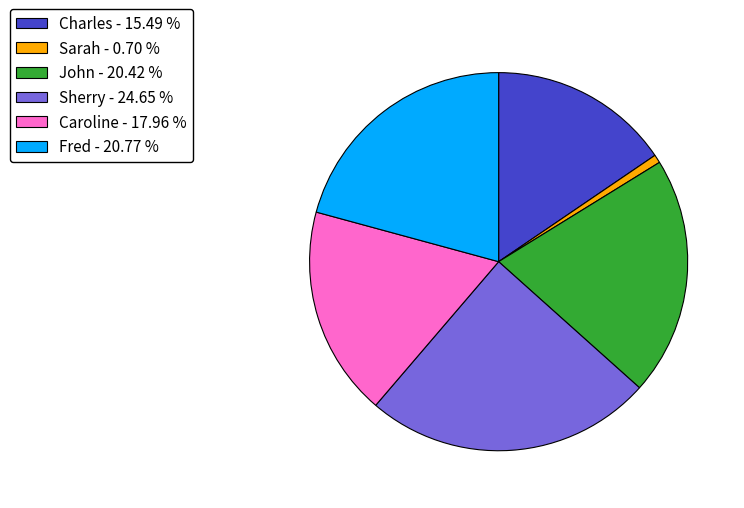

The Sarah slice represents 15% of the pie. True or false?

False